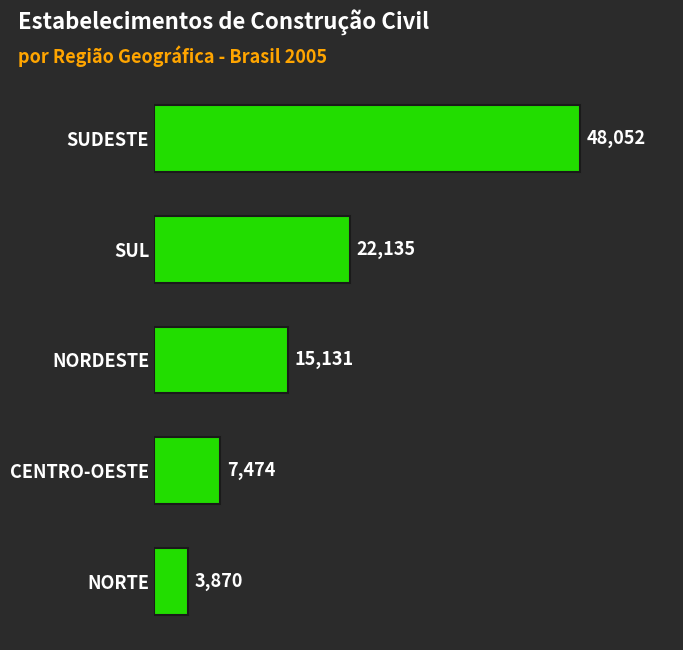

Rank the categories by value from lowest to highest.

NORTE, CENTRO-OESTE, NORDESTE, SUL, SUDESTE